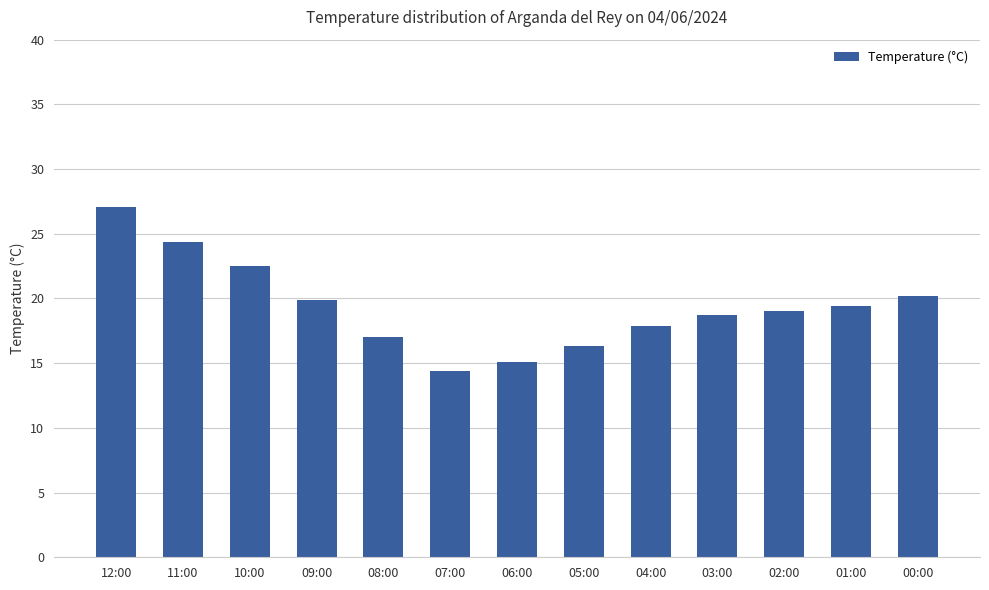

How many categories are shown in the chart?

13